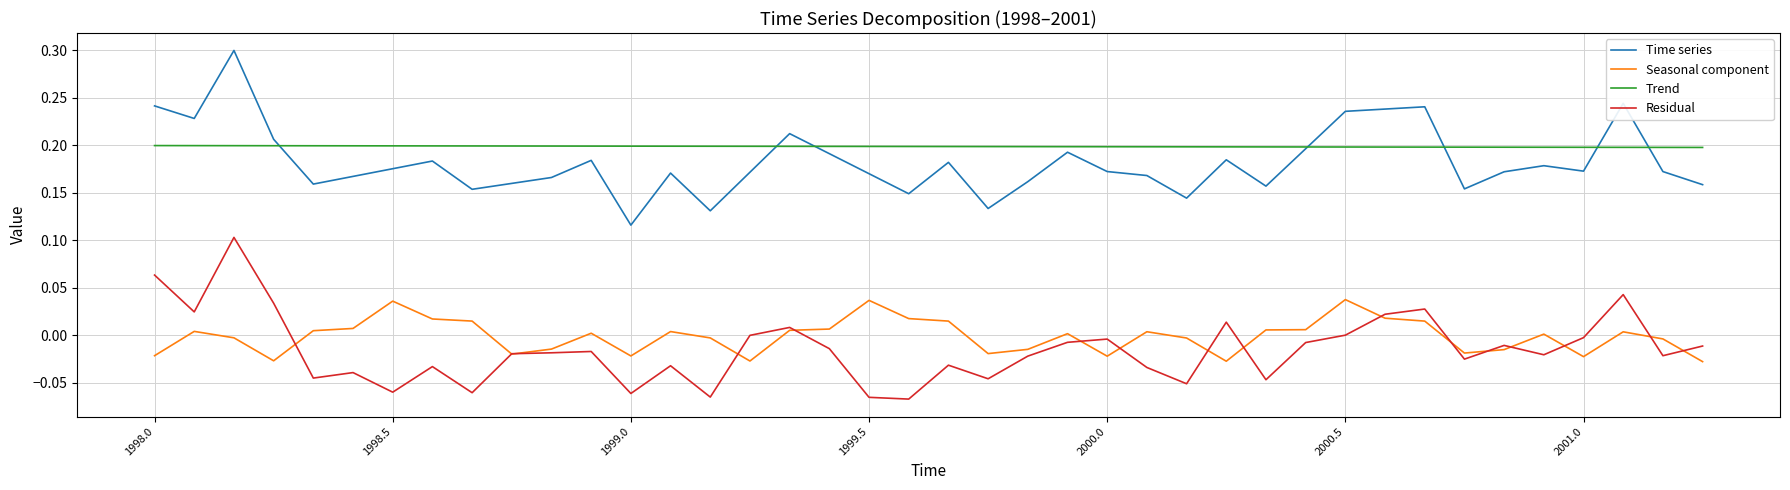

Which series has the largest total across all categories?

Trend